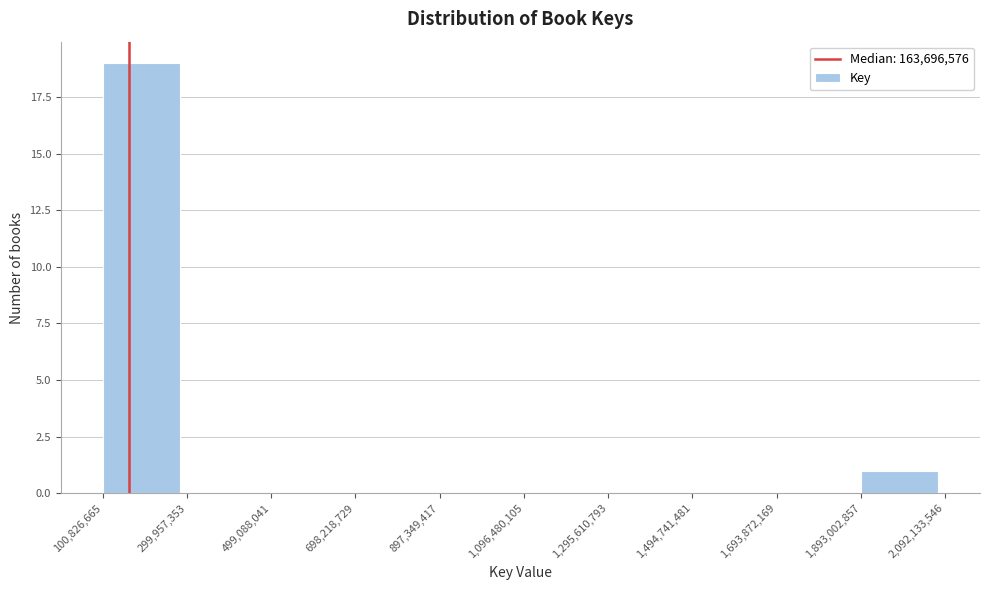

Reading left to right, transcribe this chart: for each bar, give the range it covers on the x-axis and its height. The values are not printed on the chart, so give them approximately, as read against the axis.

100,826,665 to 299,957,353: 19
299,957,353 to 499,088,041: 0
499,088,041 to 698,218,729: 0
698,218,729 to 897,349,417: 0
897,349,417 to 1,096,480,105: 0
1,096,480,105 to 1,295,610,793: 0
1,295,610,793 to 1,494,741,481: 0
1,494,741,481 to 1,693,872,169: 0
1,693,872,169 to 1,893,002,857: 0
1,893,002,857 to 2,092,133,546: 1